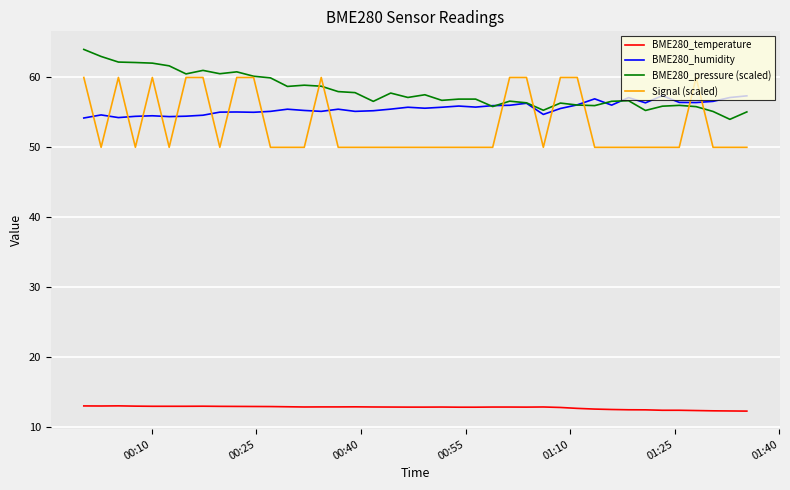

True or false: BME280_temperature and BME280_humidity intersect in this chart.

False